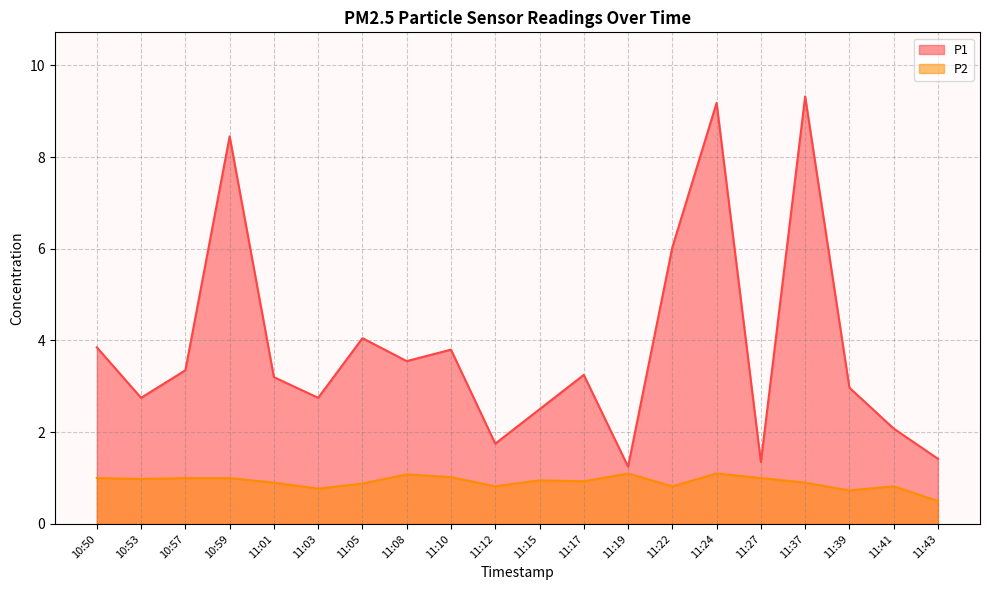

Where is the first local maximum for P1?

10:59